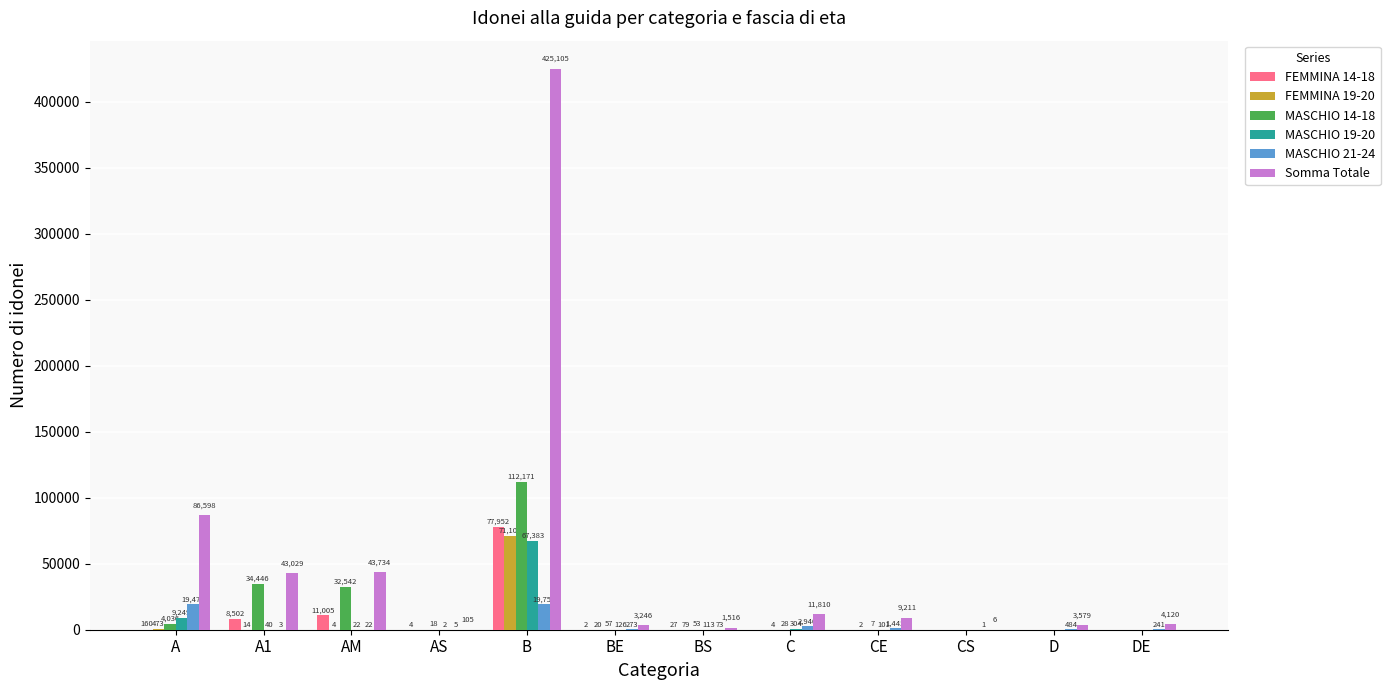

Reading left to right, transcribe all the data shown in this chart.

FEMMINA 14-18: 160	8502	11005	4	77952	2	27	0	0	0	0	0
FEMMINA 19-20: 473	14	4	0	71105	20	79	4	2	0	0	0
MASCHIO 14-18: 4036	34446	32542	18	112171	57	53	28	7	0	0	0
MASCHIO 19-20: 9249	40	22	2	67383	126	113	304	101	0	0	0
MASCHIO 21-24: 19478	3	22	5	19754	273	73	2940	1445	1	484	241
Somma Totale: 86598	43029	43734	105	425105	3246	1516	11810	9211	6	3579	4120